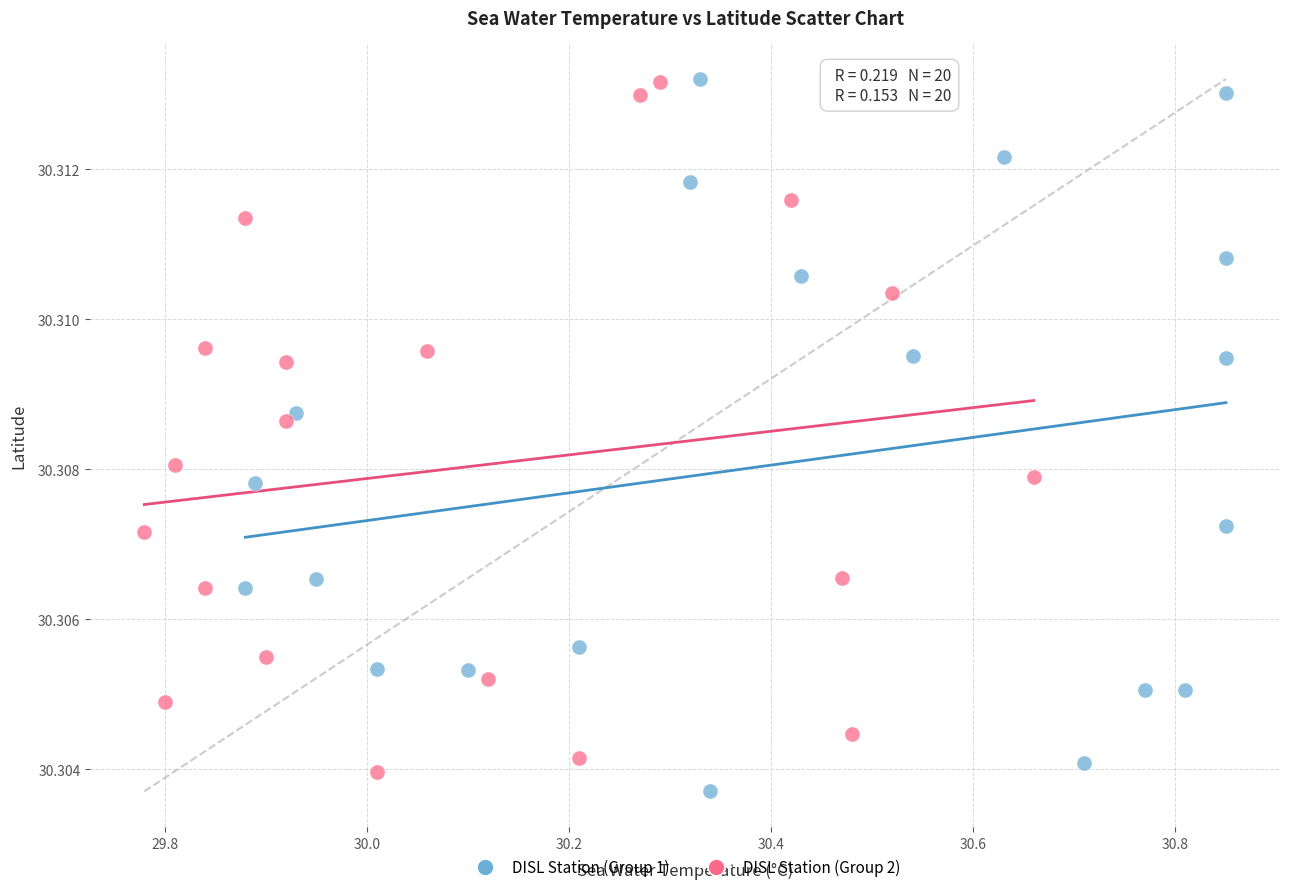

What are all the series names shown in the legend?

DISL Station (Group 1), DISL Station (Group 2)